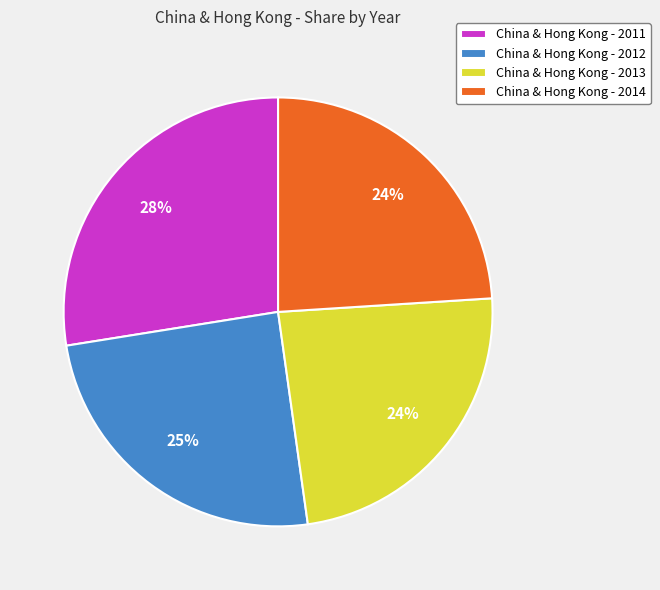

The China & Hong Kong - 2012 slice represents 11% of the pie. True or false?

False